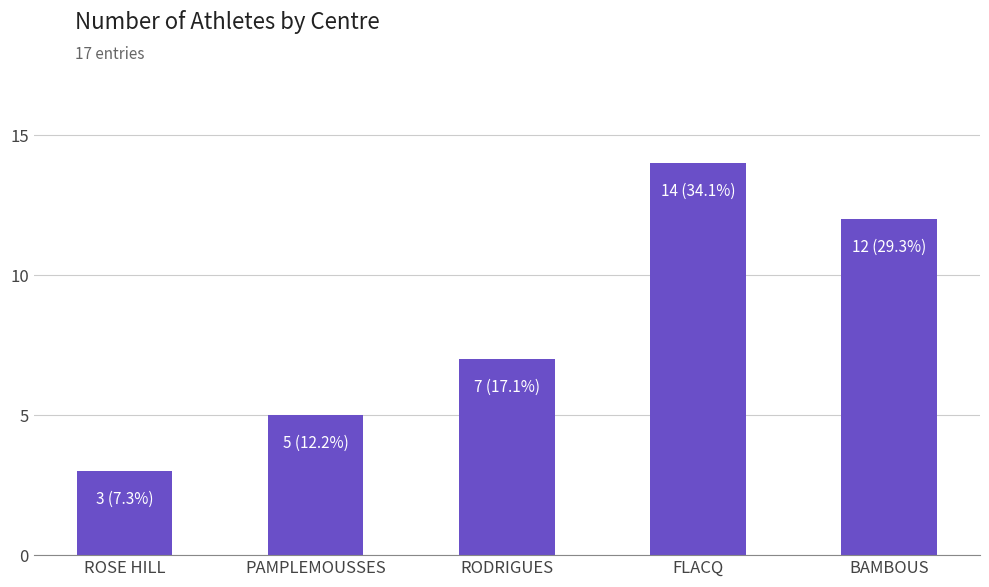

What is the label of the 4th bar from the right?

PAMPLEMOUSSES